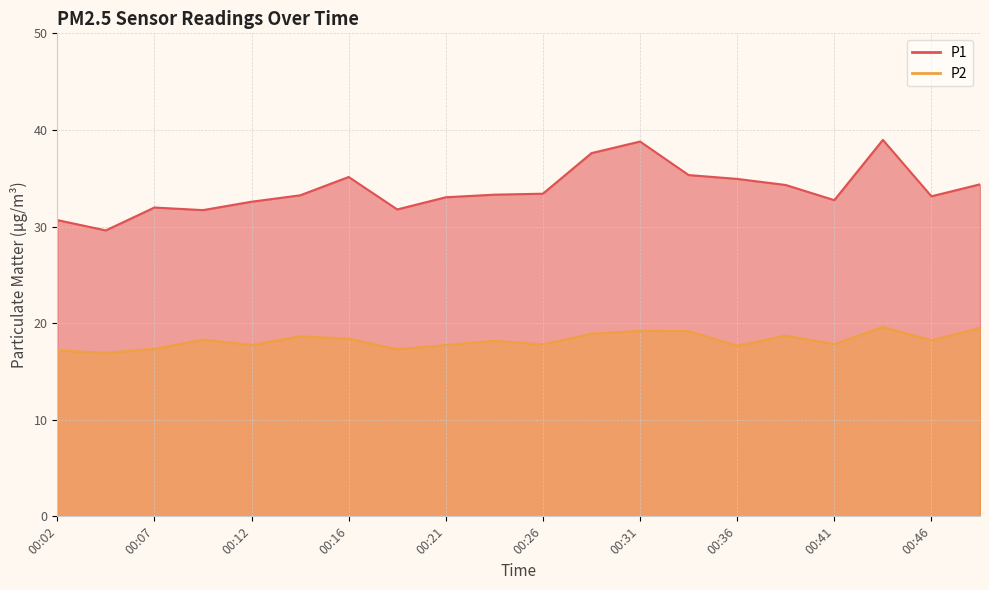

List the series in order of their peak value, lowest first.

P2, P1